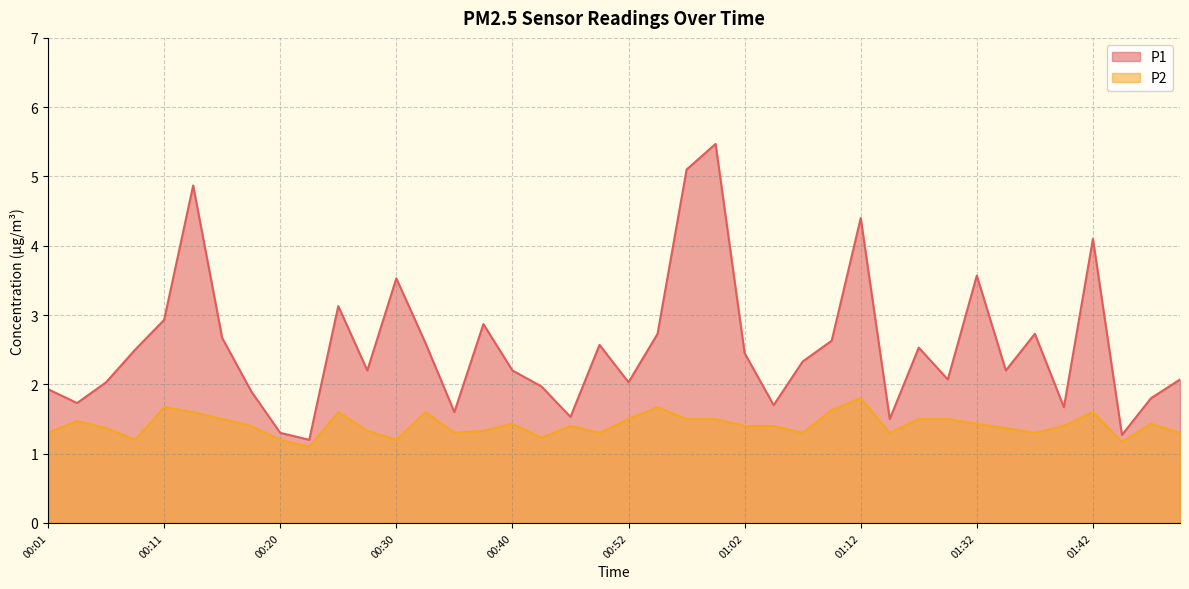

What is the label of the 24th point from the right?

00:40